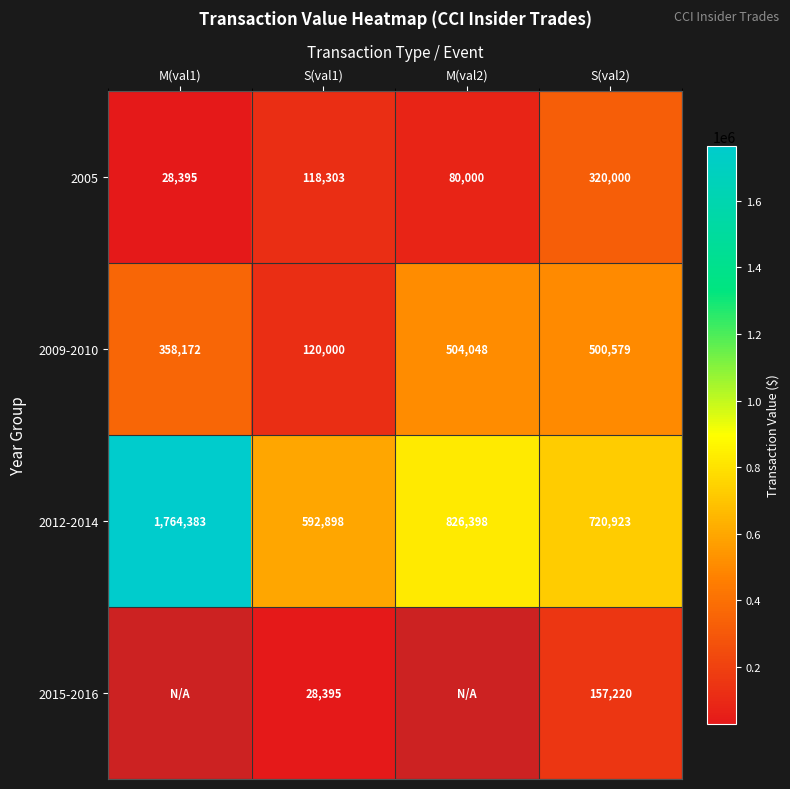

What is the sum of the 2012-2014 values at S(val2) and S(val1)?

1313821